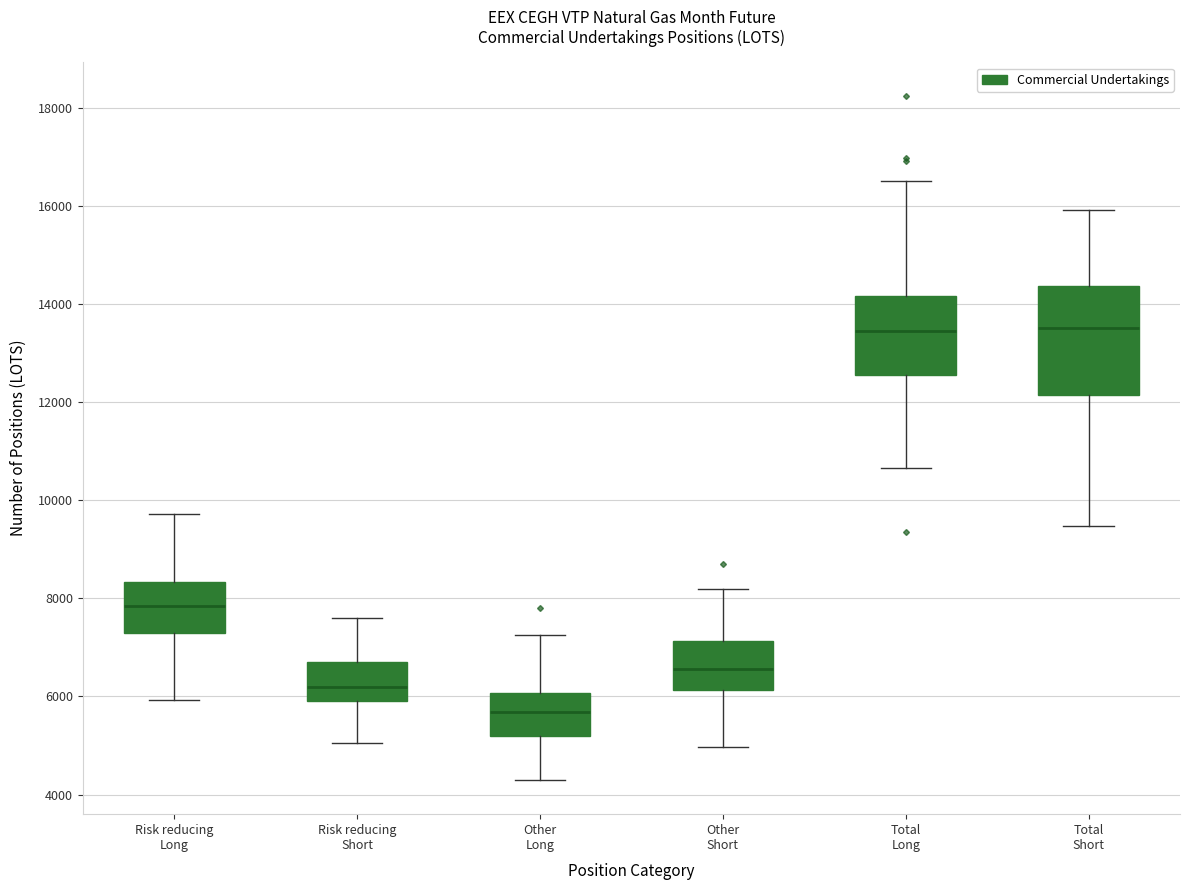

Reading left to right, read every box against the y-axis: the position of its median line, the range the box covers, and the ends of its whiskers. The values are not printed on the chart, so give them approximately, as read against the axis.

Risk reducing Long: median 7800, box 7200 to 8400, whiskers 6000 to 9800
Risk reducing Short: median 6200, box 6000 to 6800, whiskers 5000 to 7600
Other Long: median 5600, box 5200 to 6000, whiskers 4200 to 7200
Other Short: median 6600, box 6200 to 7200, whiskers 5000 to 8200
Total Long: median 13400, box 12600 to 14200, whiskers 10600 to 16400
Total Short: median 13600, box 12200 to 14400, whiskers 9400 to 16000